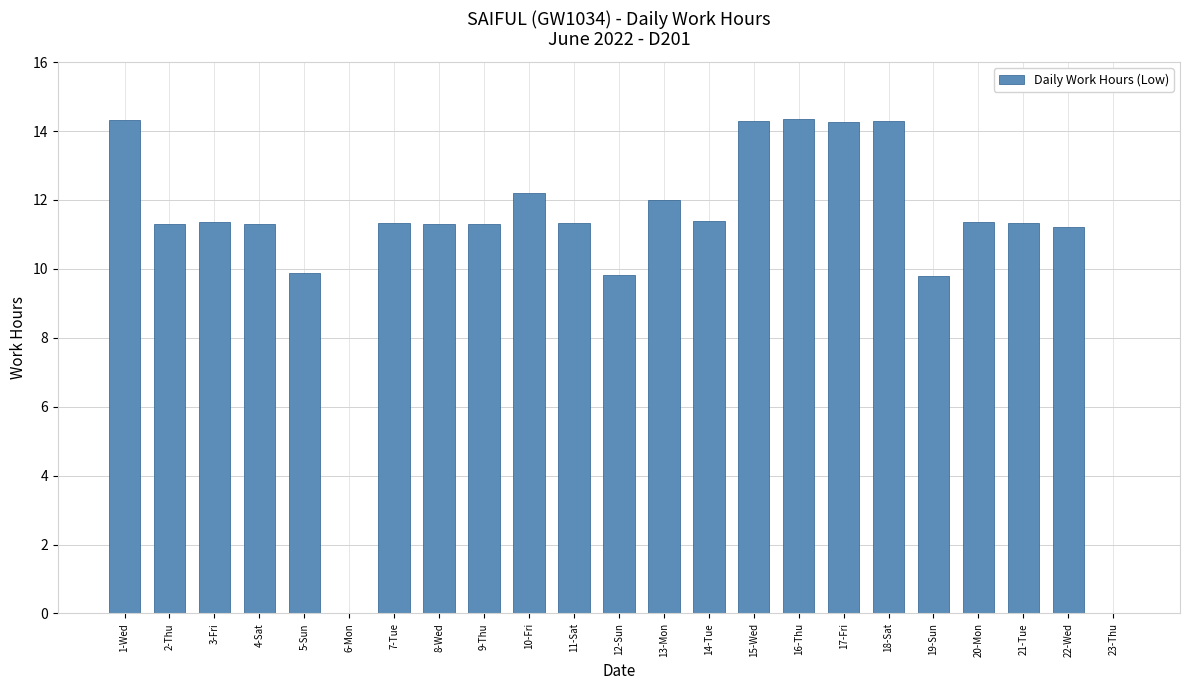

The value at 11-Sat is 11.3. True or false?

True